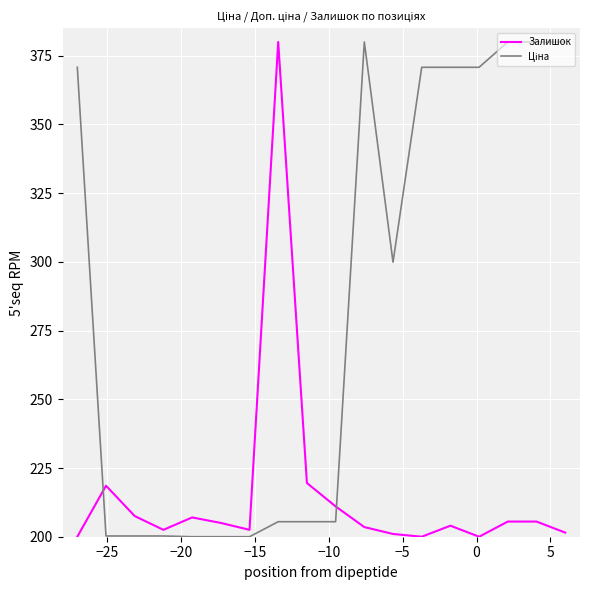

What is the greatest value displayed?

380.0